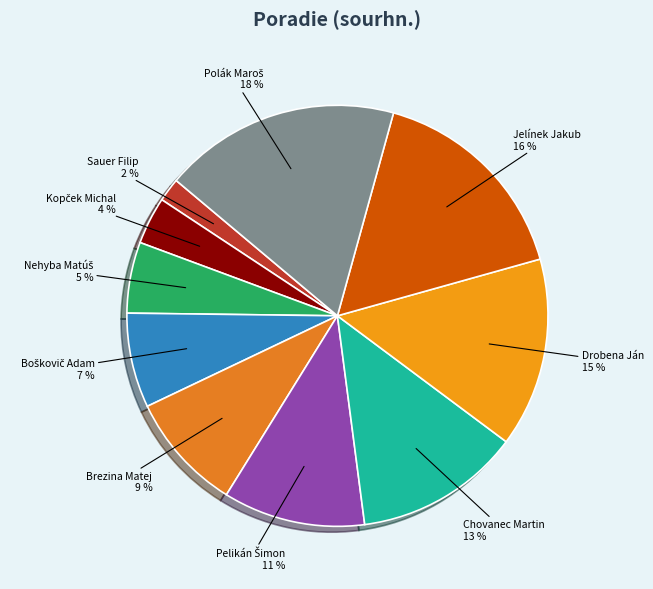

The Sauer Filip slice represents 2% of the pie. True or false?

True